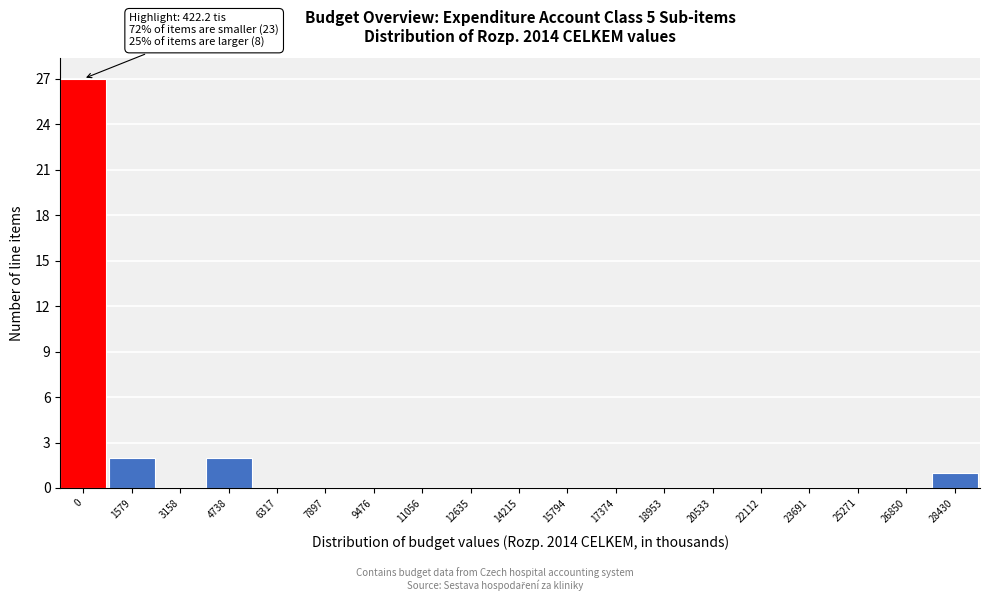

Reading right to left, list all the values displayed in this chart.

28430=1	26850=0	25271=0	23691=0	22112=0	20533=0	18953=0	17374=0	15794=0	14215=0	12635=0	11056=0	9476=0	7897=0	6317=0	4738=2	3158=0	1579=2	0=27